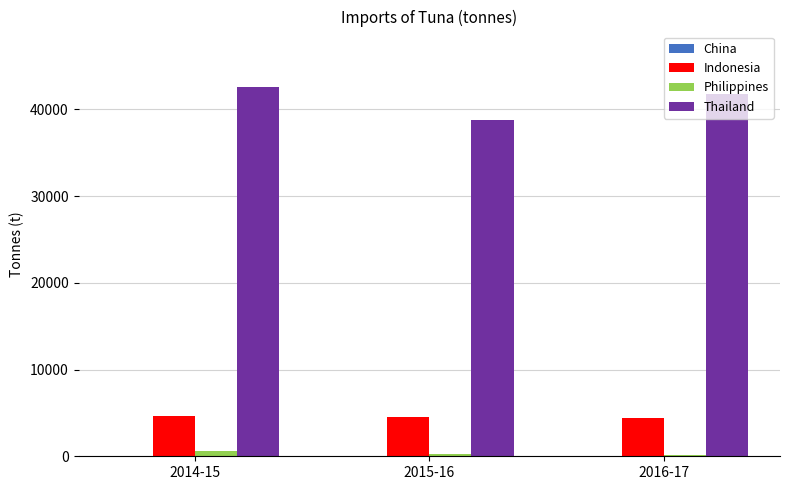

Which series changed the most between 2015-16 and 2016-17?

Thailand